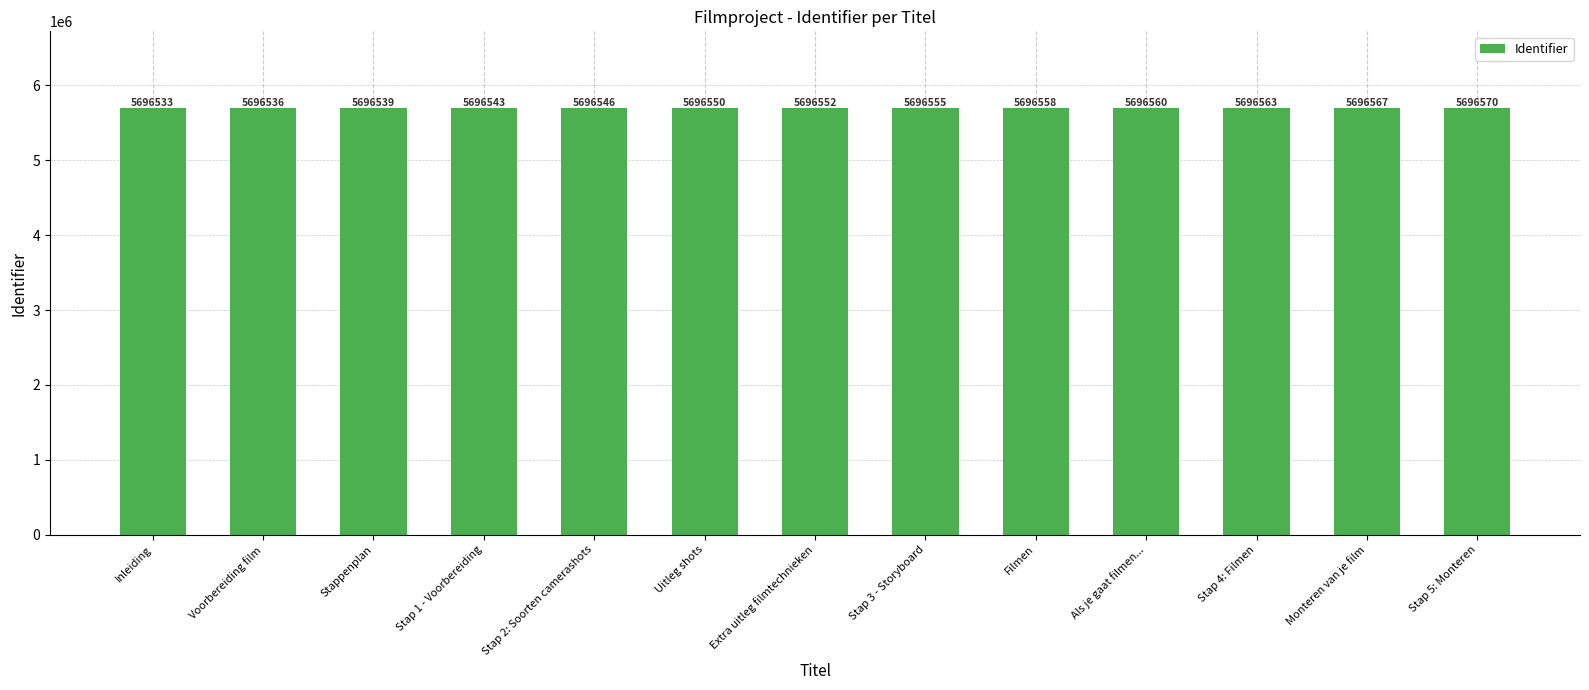

Rank the categories by value from highest to lowest.

Stap 5: Monteren, Monteren van je film, Stap 4: Filmen, Als je gaat filmen..., Filmen, Stap 3 - Storyboard, Extra uitleg filmtechnieken, Uitleg shots, Stap 2: Soorten camerashots, Stap 1 - Voorbereiding, Stappenplan, Voorbereiding film, Inleiding